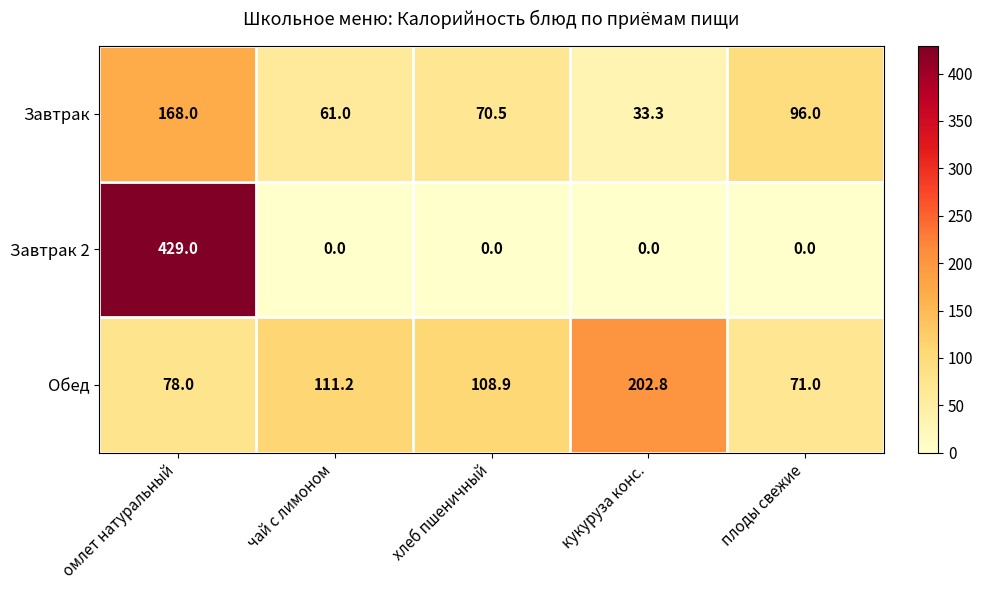

Between хлеб пшеничный and кукуруза конс., which series saw the biggest shift?

Обед